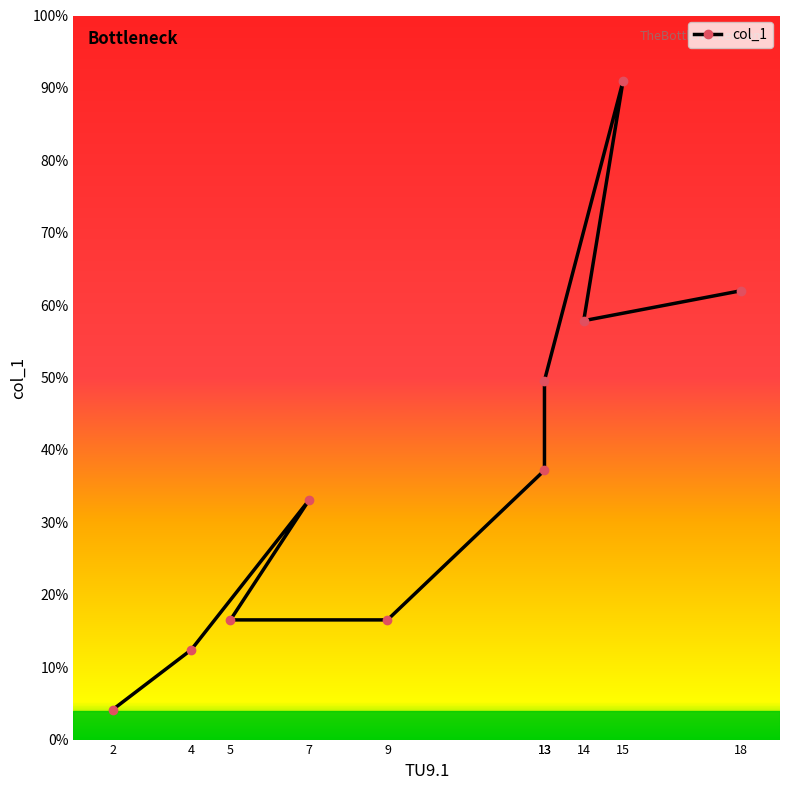

How many lines are shown in the chart?

1